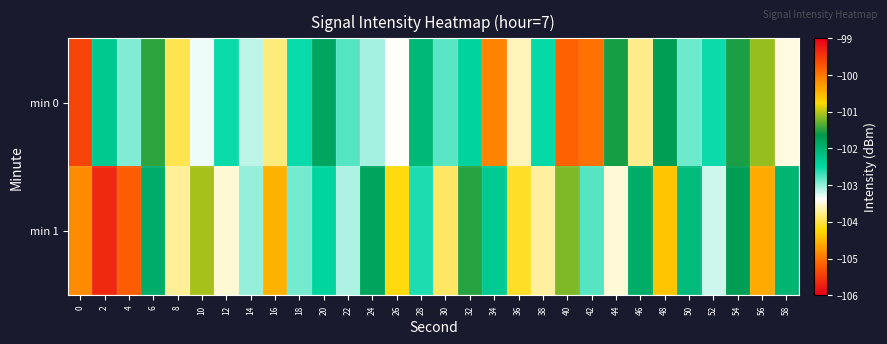

Rank the series at 42 from lowest to highest value.

min 1, min 0